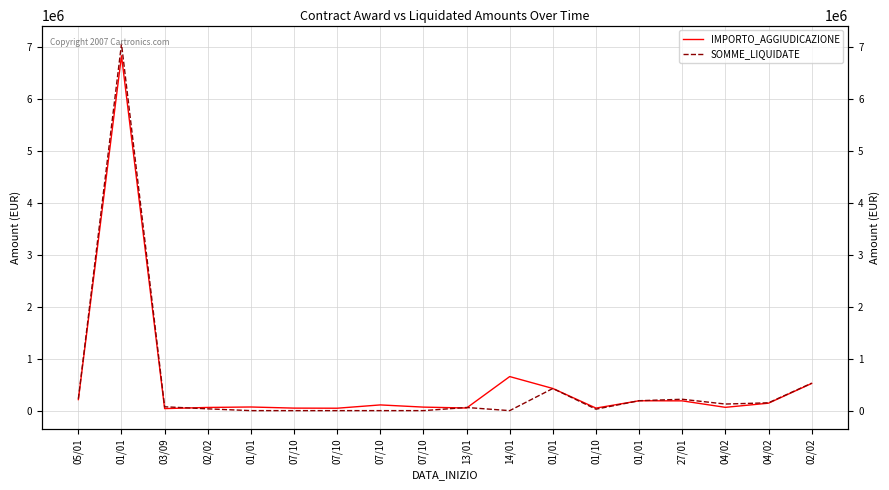

How many intersections are there between IMPORTO_AGGIUDICAZIONE and SOMME_LIQUIDATE?

4